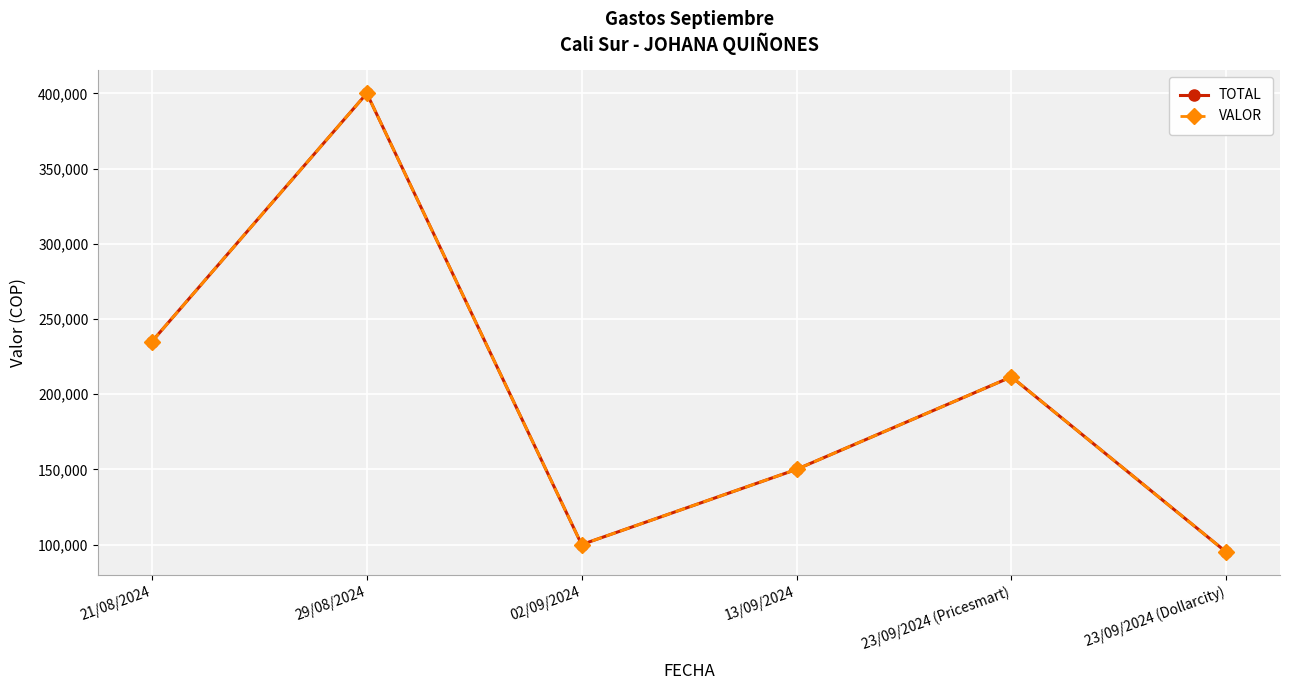

Which category has the lowest value across all series?

23/09/2024 (Dollarcity)